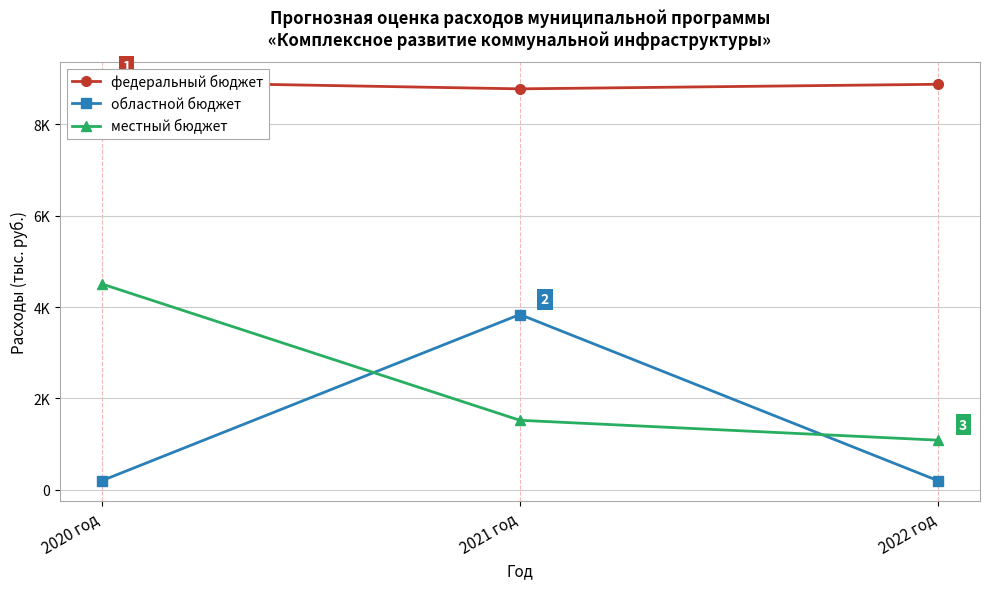

Reading right to left, extract all data points from this chart.

федеральный бюджет: 8869.0	8769.0	8929.0
областной бюджет: 201.0	3836.0	201.0
местный бюджет: 1089.0	1523.7	4506.0